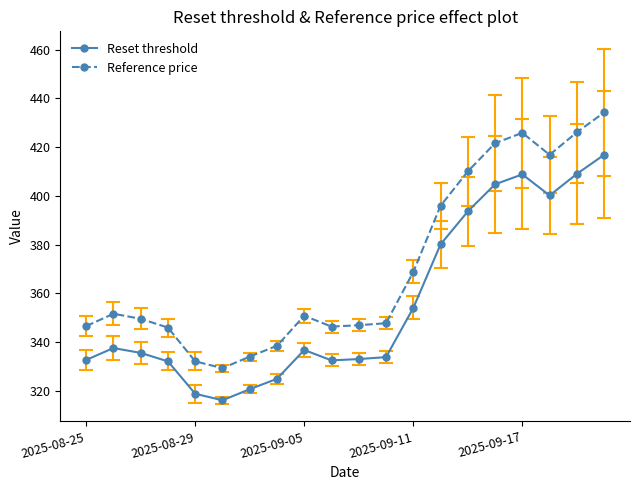

How many lines are shown in the chart?

2